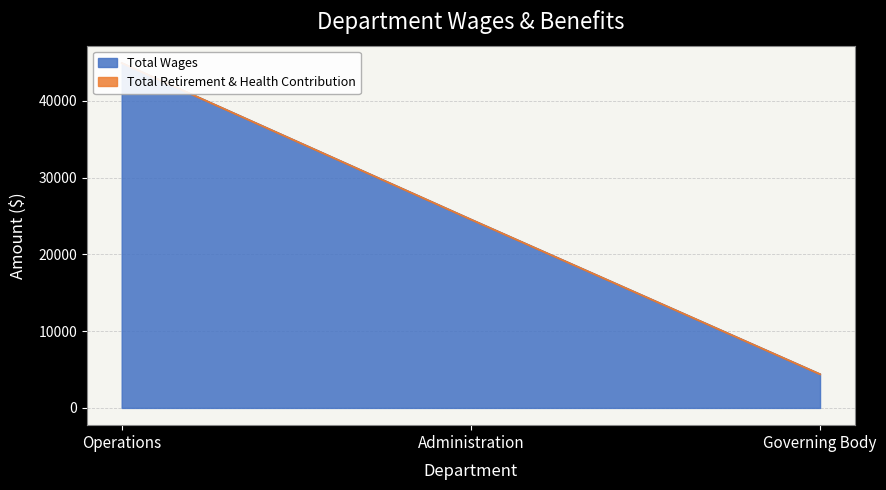

The chart shows a value of 4400 at Governing Body. True or false?

True